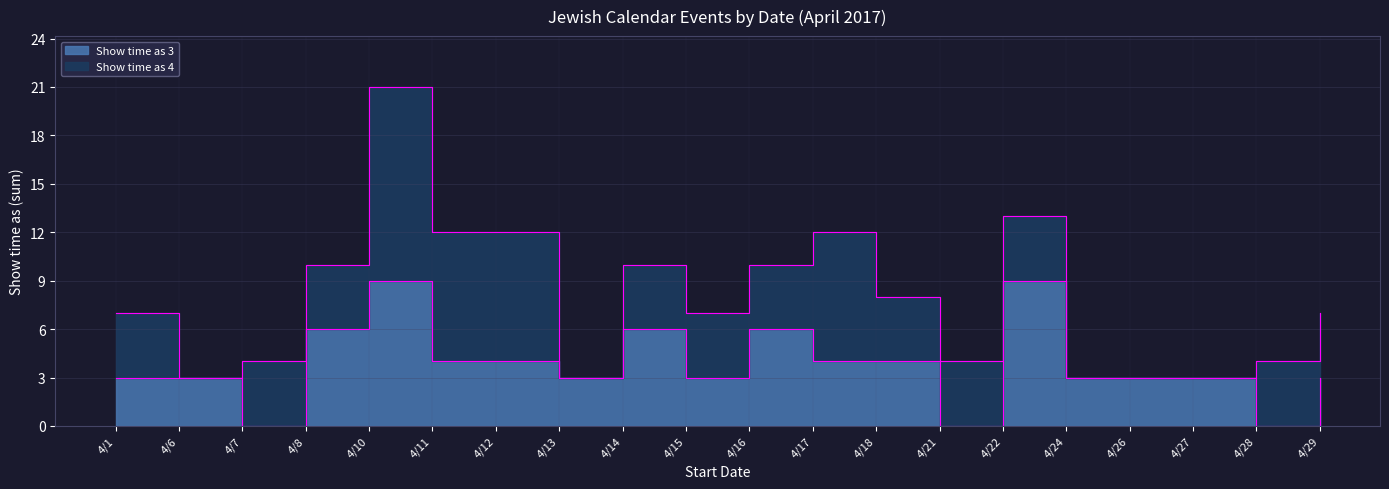

How many values are below 3?

3